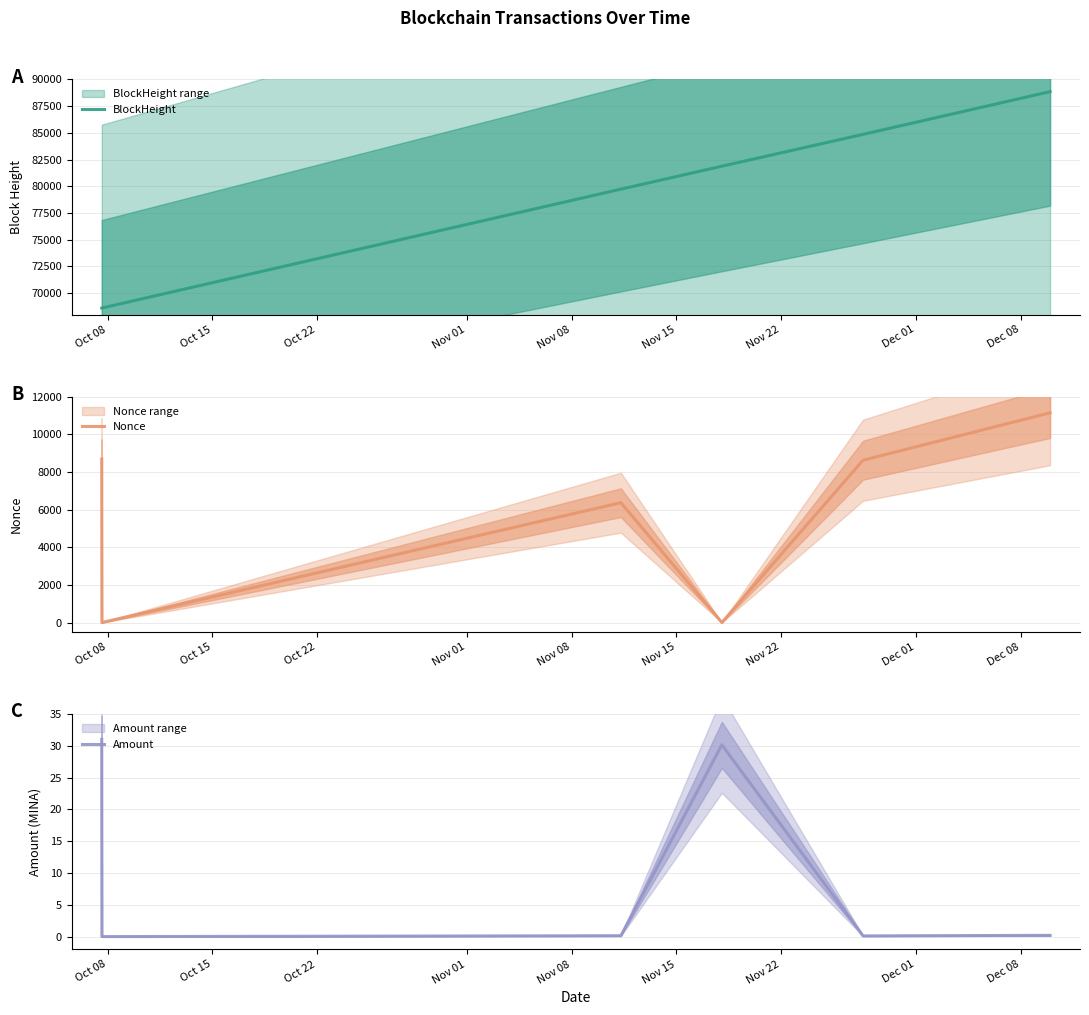

True or false: BlockHeight has more than 1 interior local peaks.

False